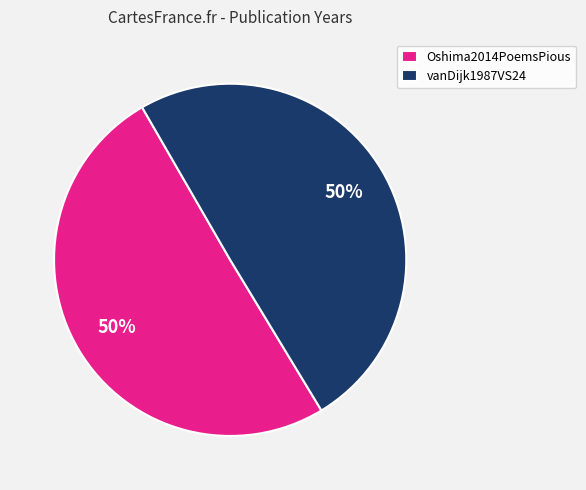

Combined, do Oshima2014PoemsPious and vanDijk1987VS24 account for over 50%?

Yes